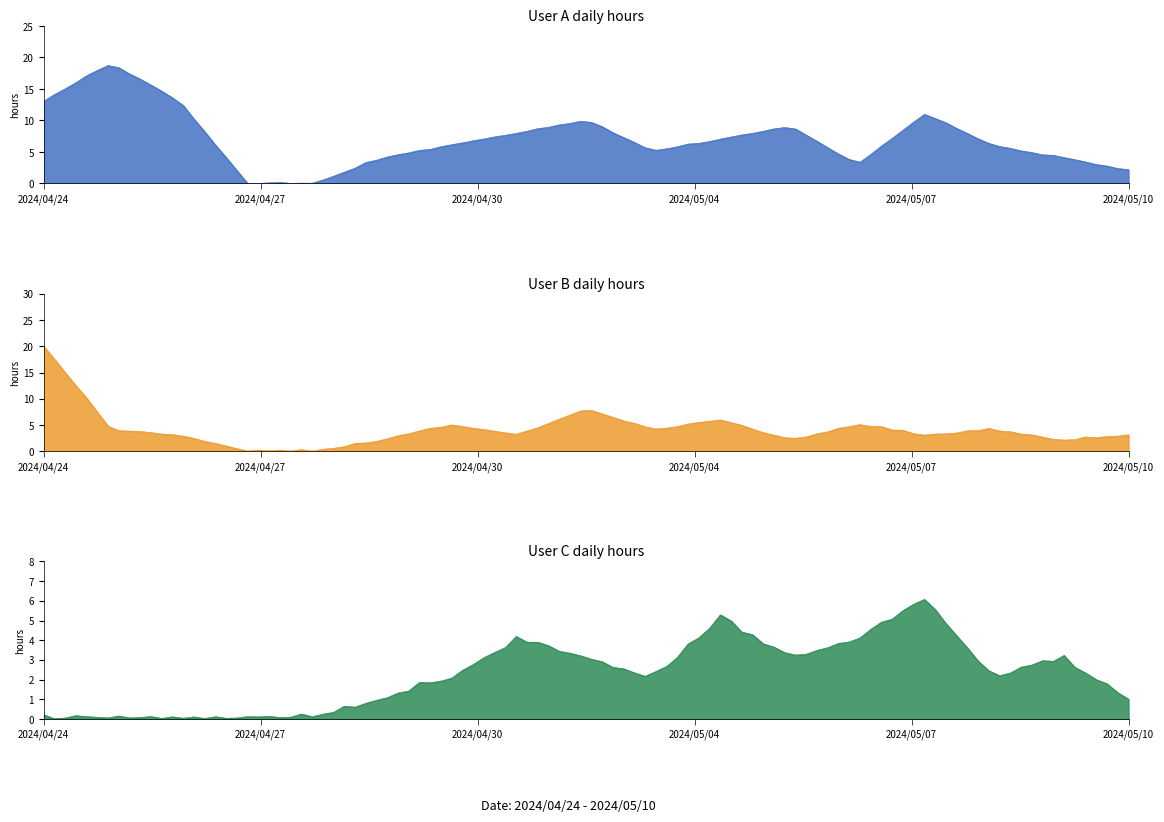

Where is User C nearest to the value 3?

8